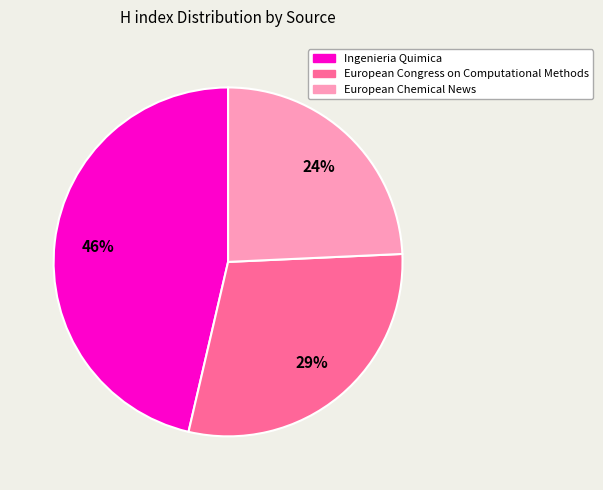

To the nearest percent, what percentage of the pie is European Chemical News?

24%